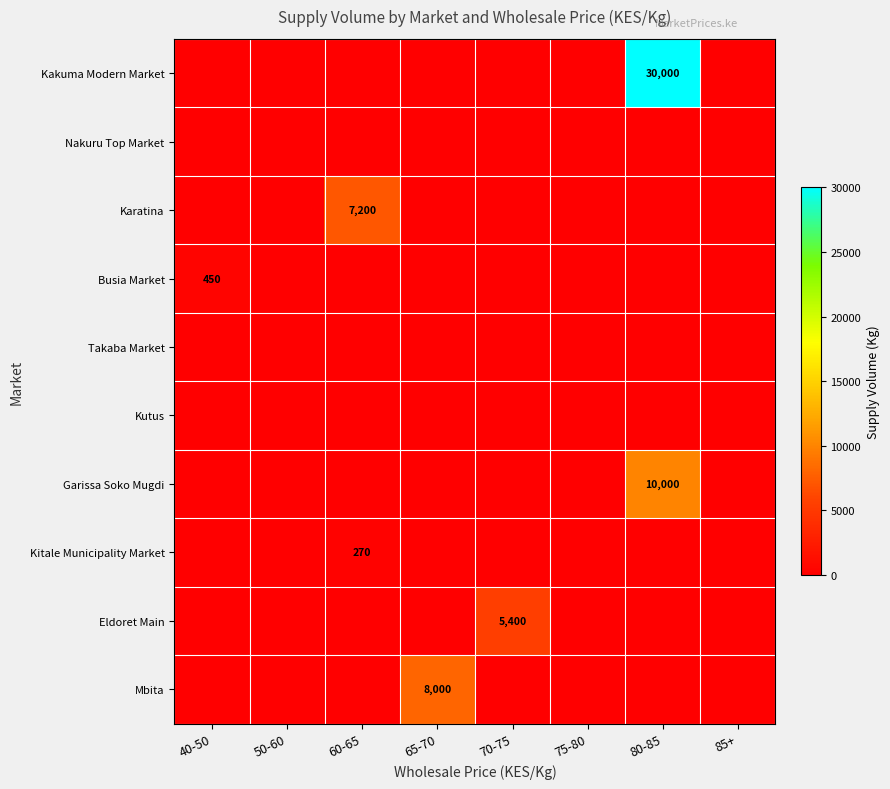

At how many categories does at least one series exceed 14603?

1